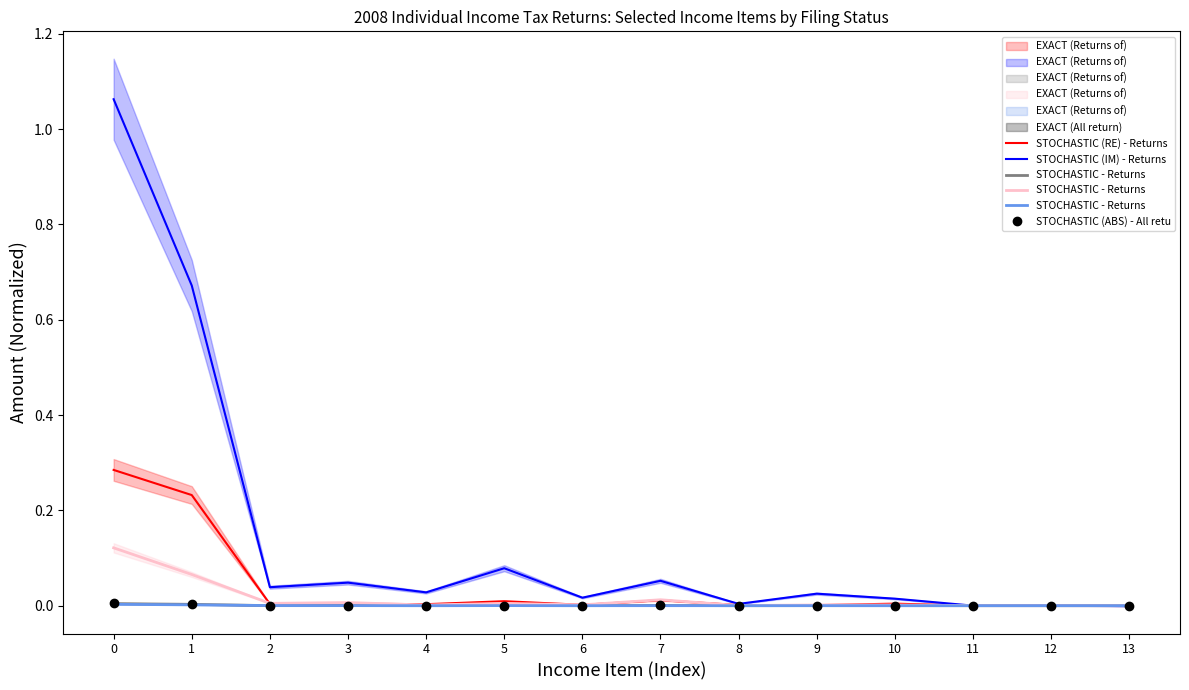

Where is the first local maximum for STOCHASTIC (IM) - Returns ?

3